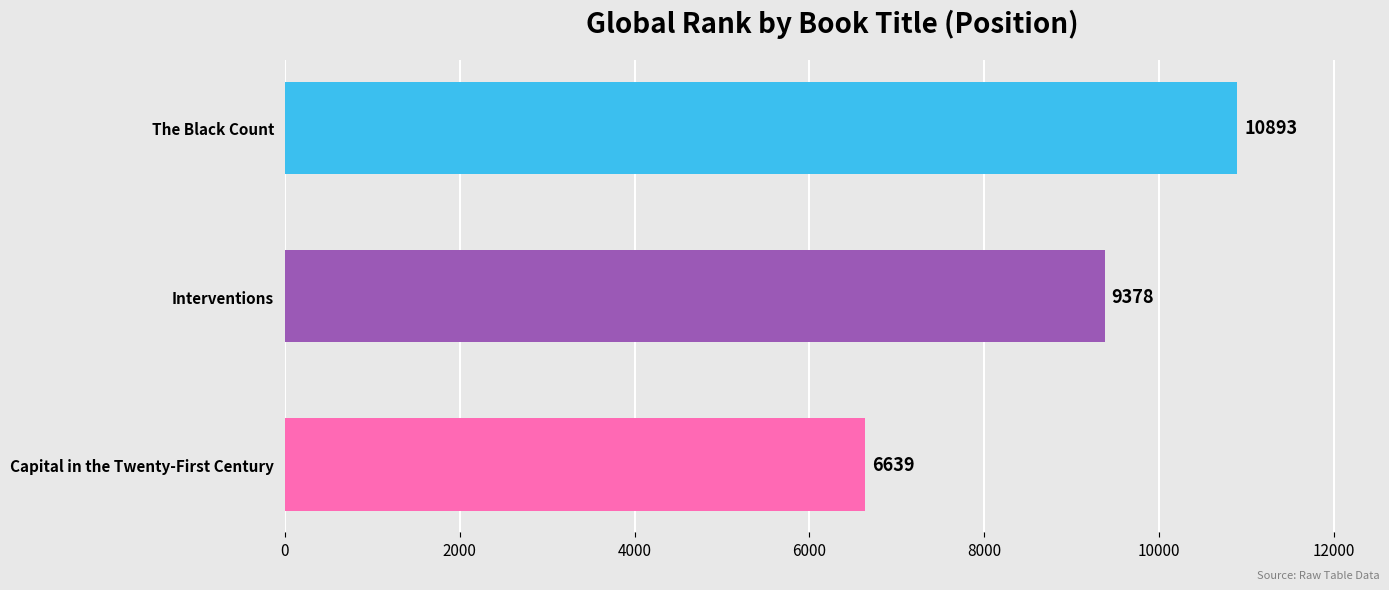

How many categories are shown in the chart?

3